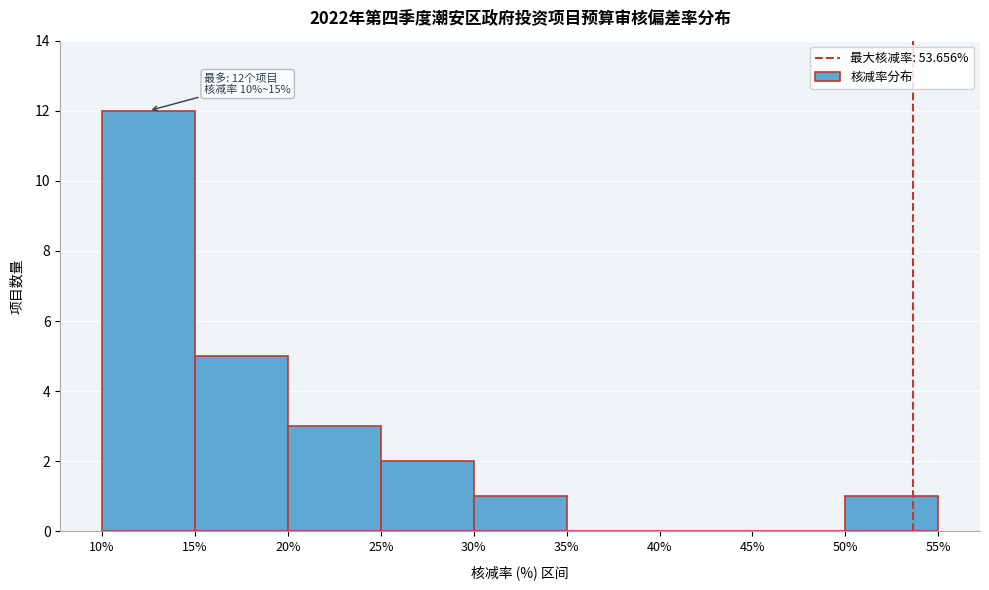

Over which range of the x-axis is the bar tallest?

10% to 15%